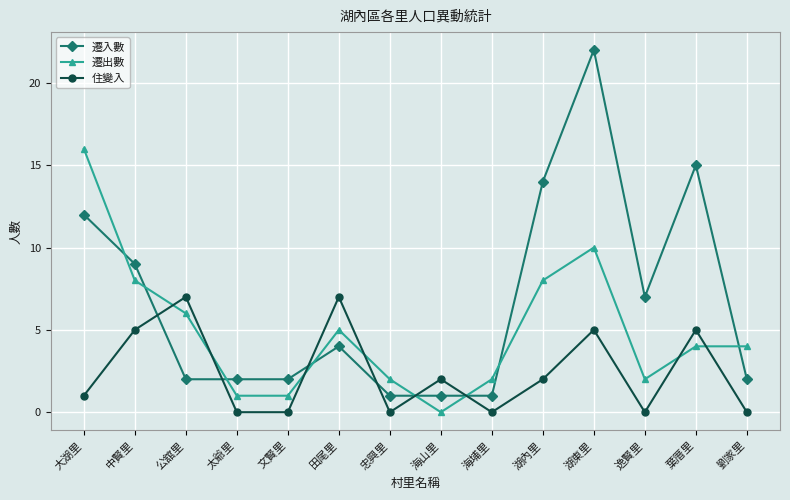

Which series ends up on top after the final intersection of 遷入數 and 住變入?

遷入數